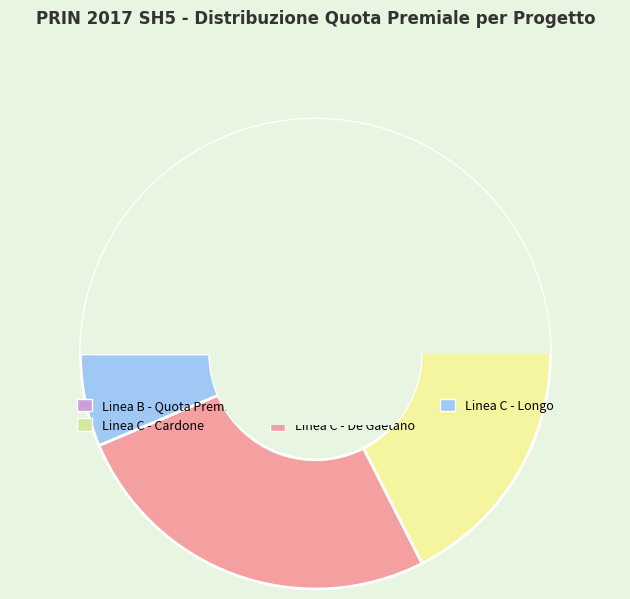

What is the largest slice in the pie chart?

Linea C - De Gaetano